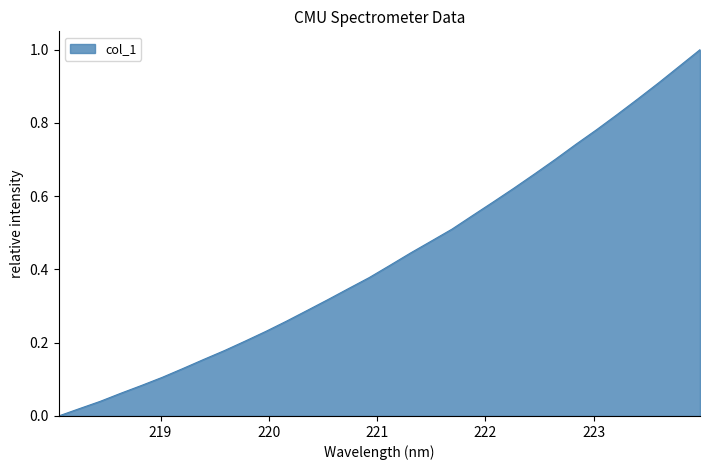

Does the chart have visible grid lines?

No